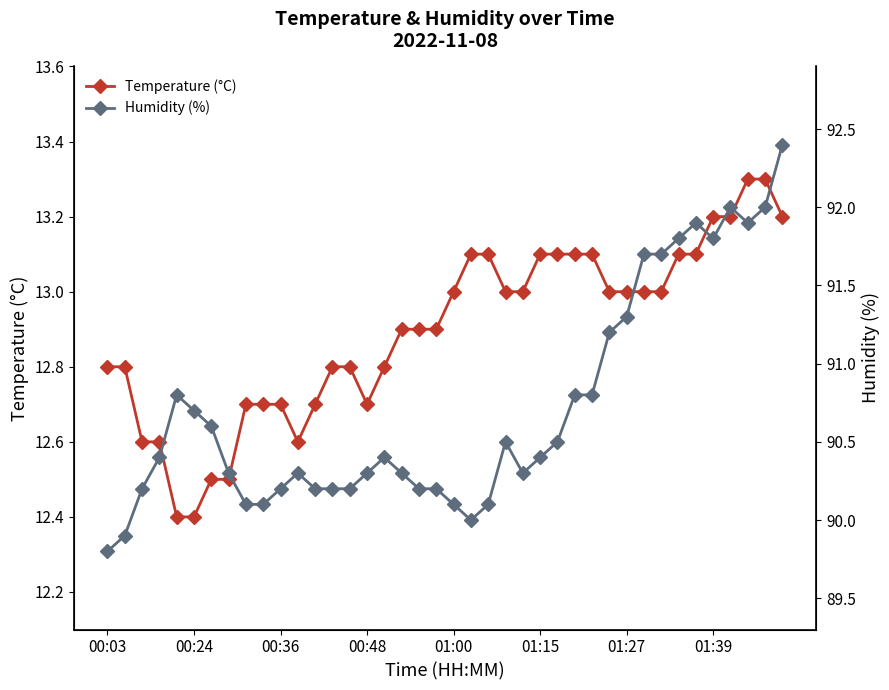

How many categories are shown in the chart?

40